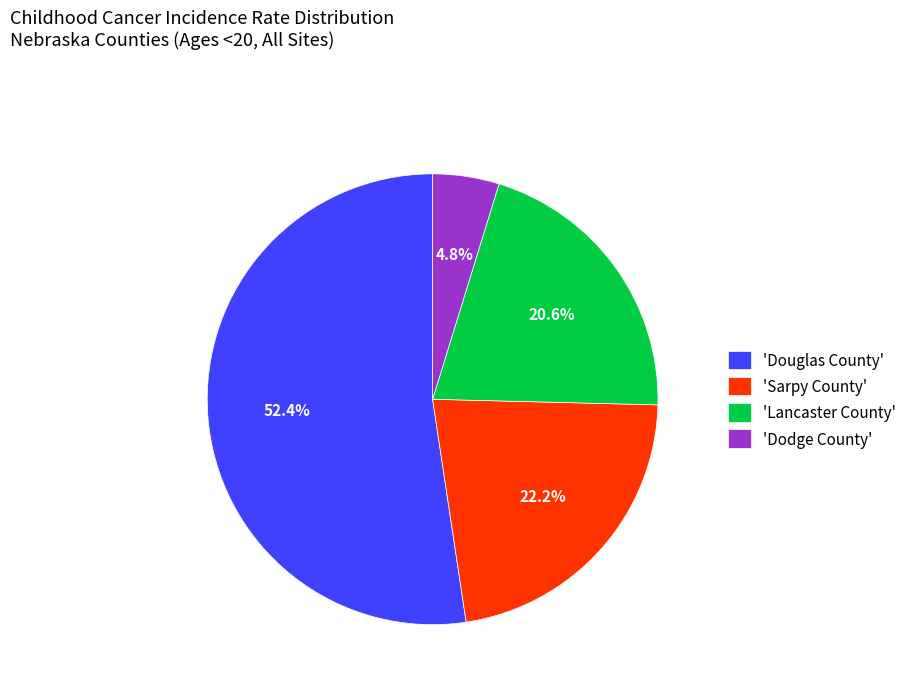

To the nearest percent, what is the difference between the largest and smallest slice percentages?

48%